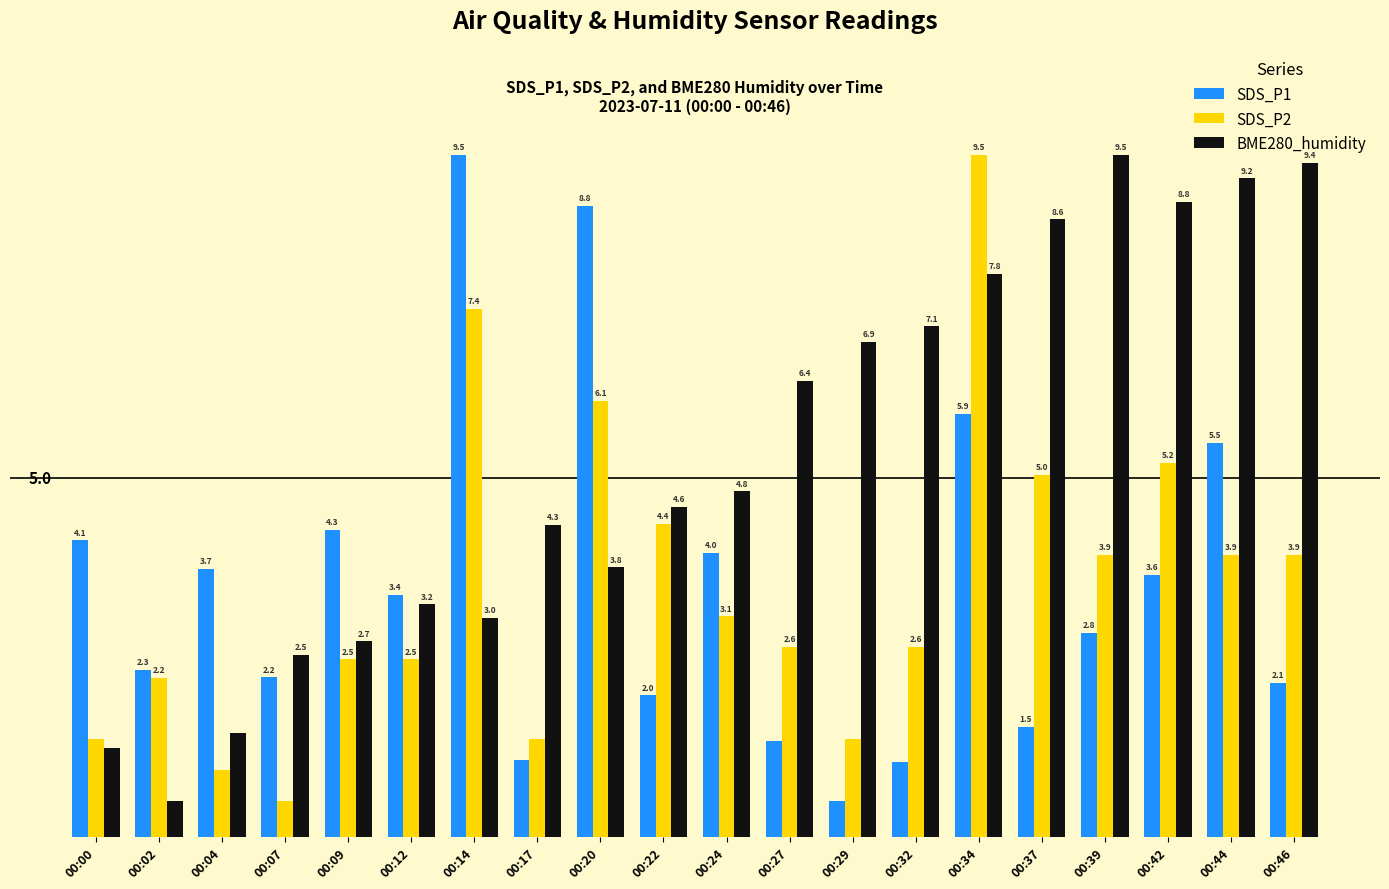

Rank the categories by BME280_humidity value from highest to lowest.

00:39, 00:46, 00:44, 00:42, 00:37, 00:34, 00:32, 00:29, 00:27, 00:24, 00:22, 00:17, 00:20, 00:12, 00:14, 00:09, 00:07, 00:04, 00:00, 00:02